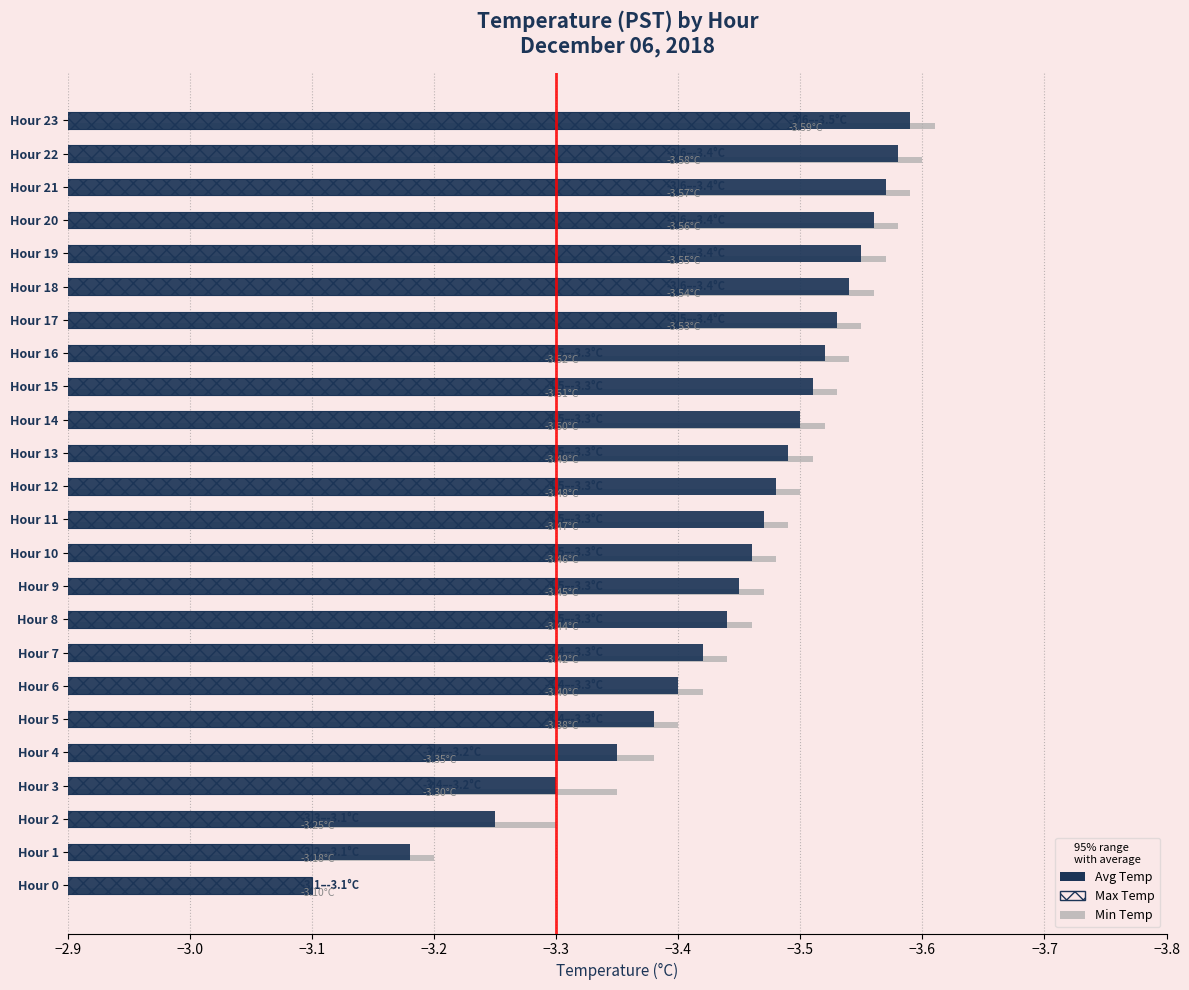

At which label is Min Temp closest to -3?

Hour 0